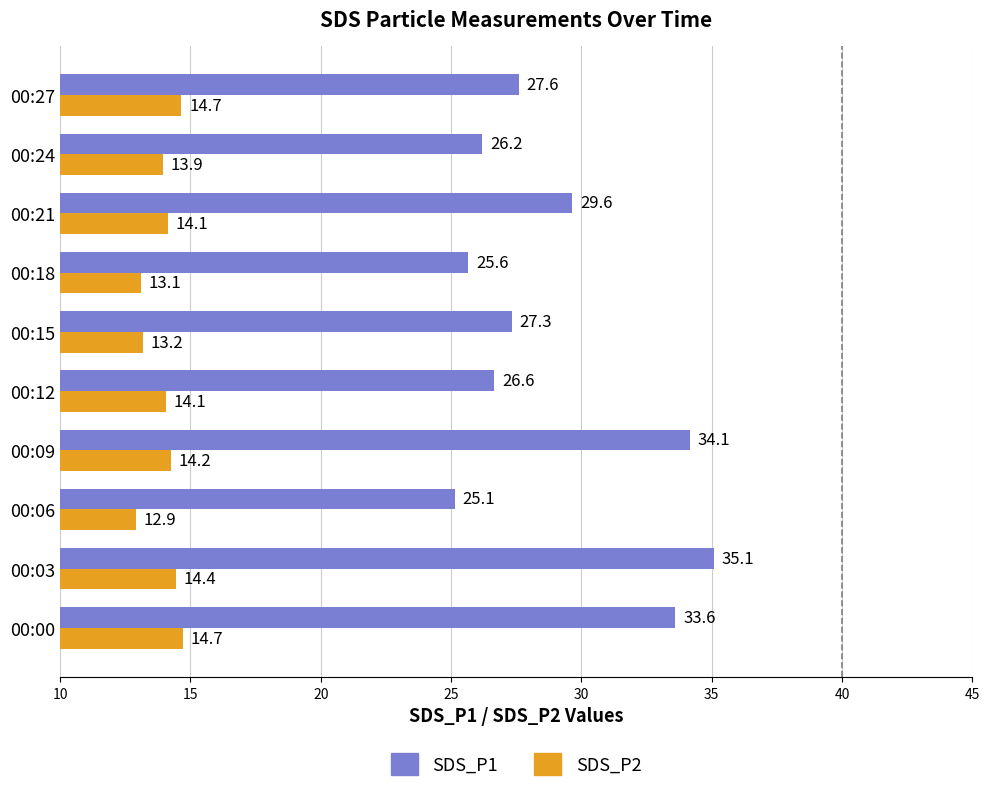

How many data points in SDS_P1 are above 27?

6